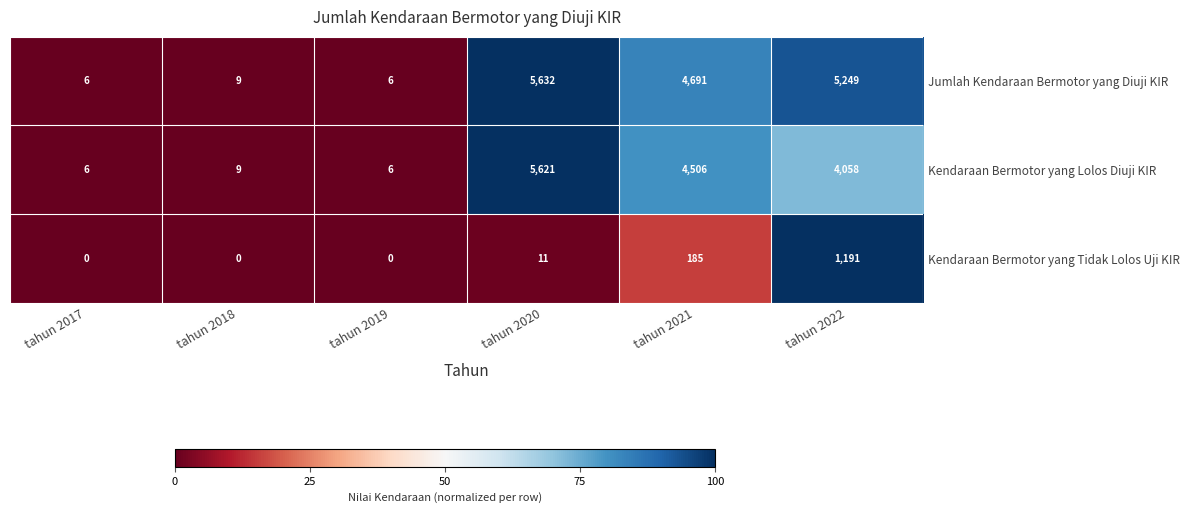

Rank the series by their maximum value, from highest to lowest.

Jumlah Kendaraan Bermotor yang Diuji KIR, Kendaraan Bermotor yang Lolos Diuji KIR, Kendaraan Bermotor yang Tidak Lolos Uji KIR